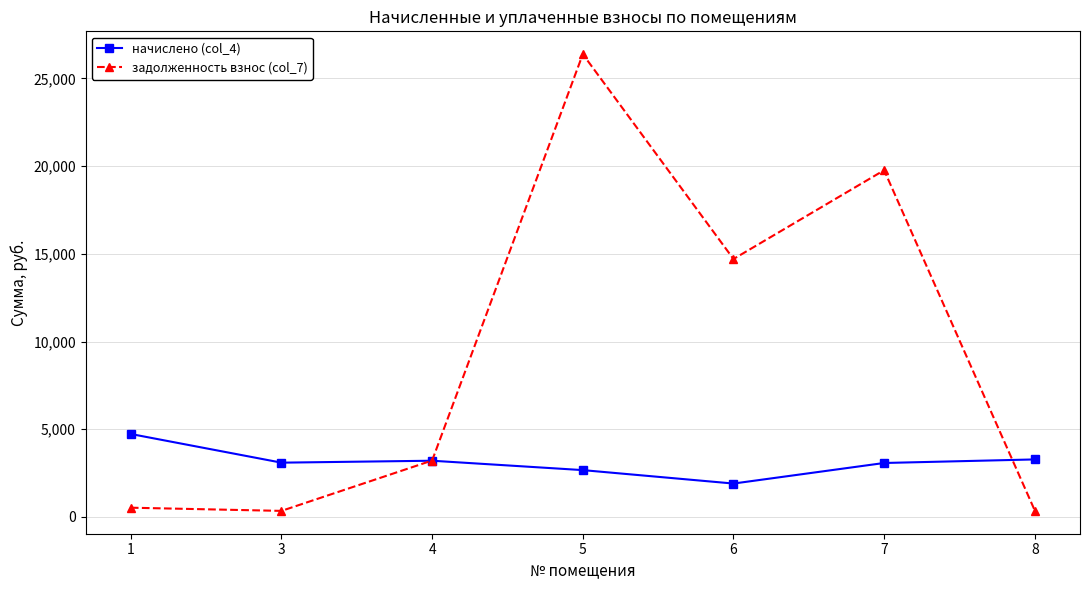

How many times do задолженность взнос (col_7) and начислено (col_4) cross each other?

2